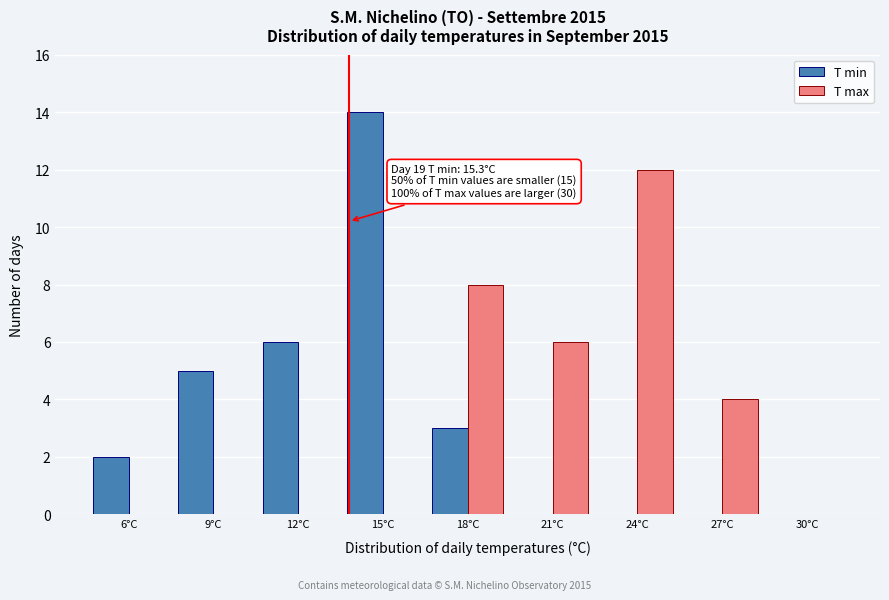

Reading left to right, what are all the values shown in this chart?

T min: 6°C=2	9°C=5	12°C=6	15°C=14	18°C=3	21°C=0	24°C=0	27°C=0	30°C=0
T max: 6°C=0	9°C=0	12°C=0	15°C=0	18°C=8	21°C=6	24°C=12	27°C=4	30°C=0